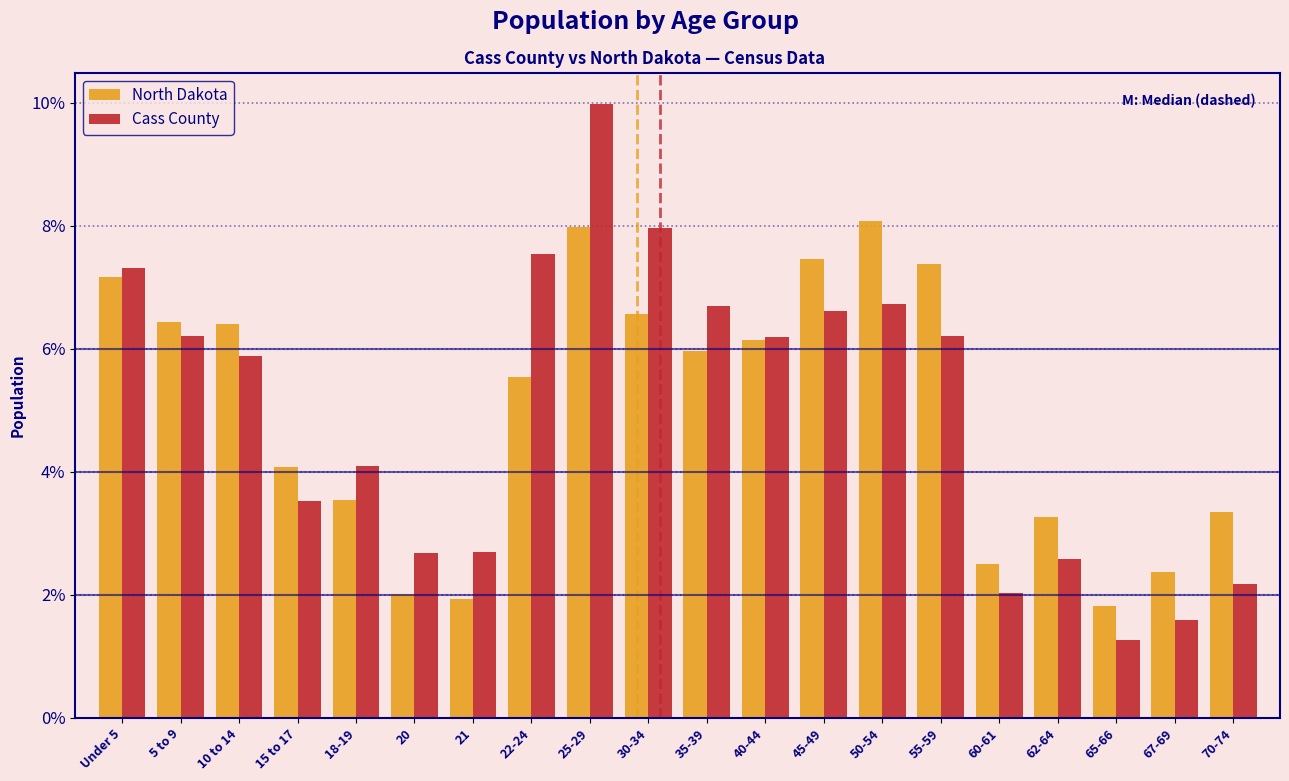

Which category has the highest value across all series?

25-29